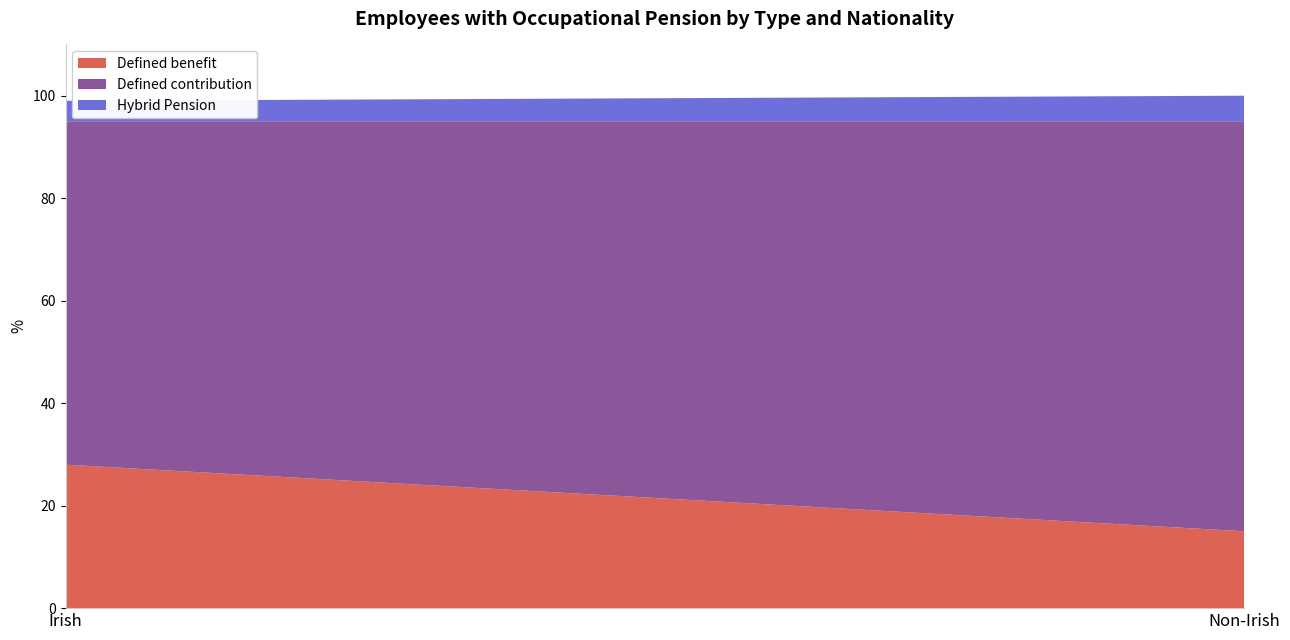

Reading left to right, list all the values displayed in this chart.

Defined benefit: 28	15
Defined contribution: 67	80
Hybrid Pension: 4	5